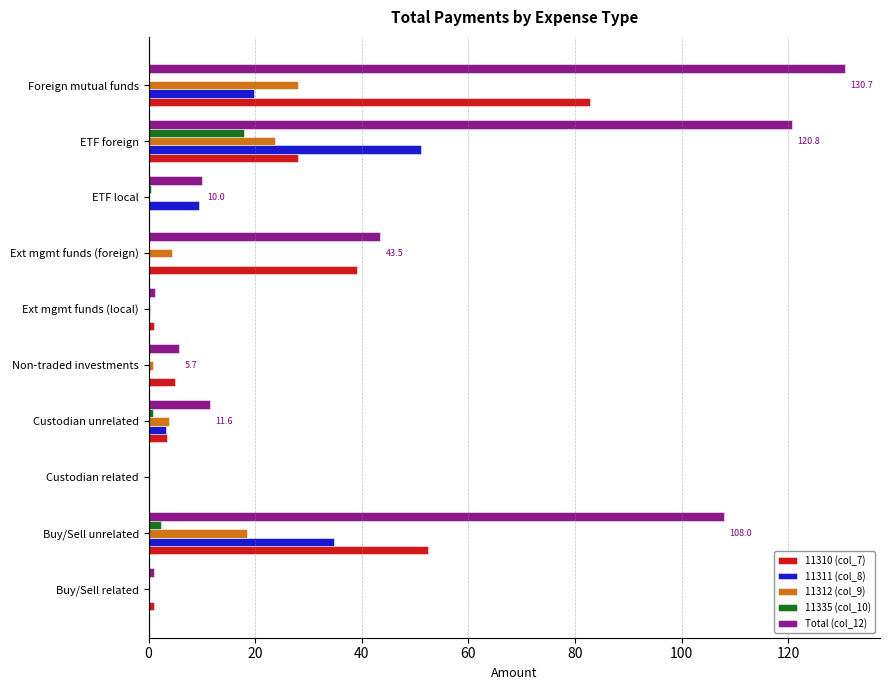

What is the sum of all Total (col_12) values?

432.5